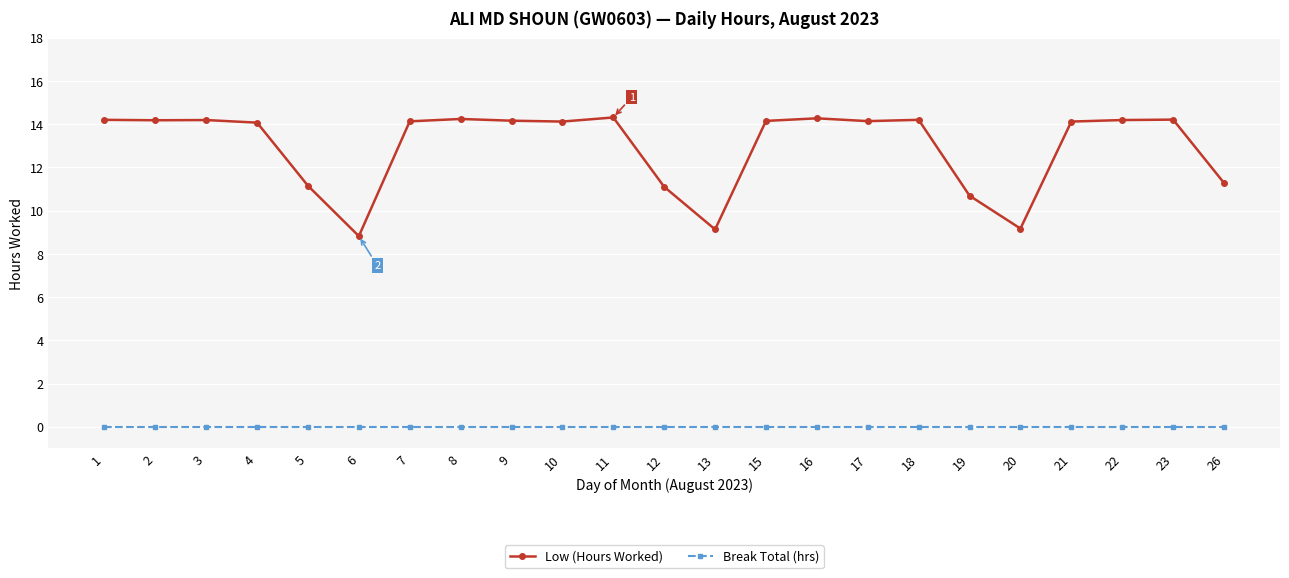

Rank the series by their average value, from lowest to highest.

Break Total (hrs), Low (Hours Worked)